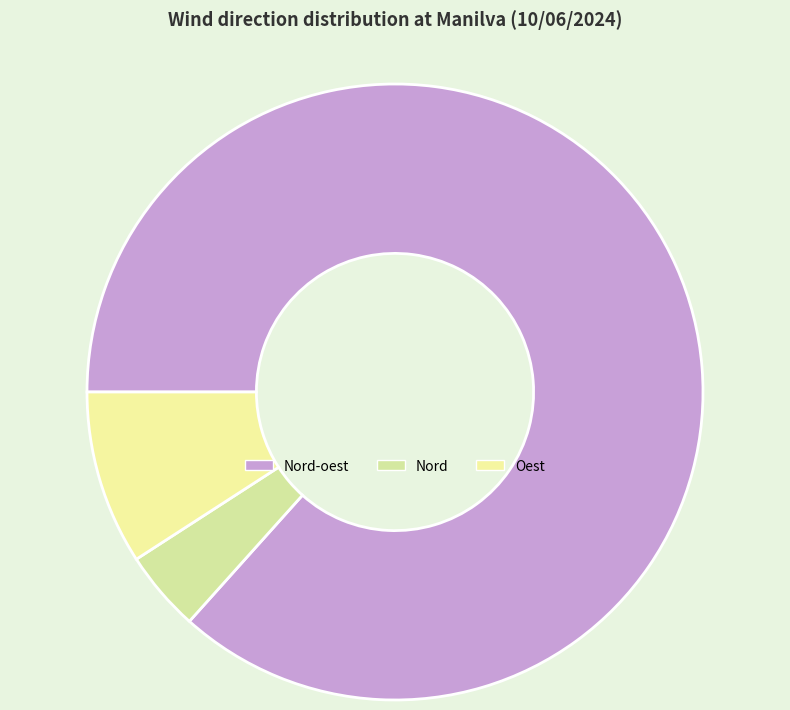

What percentage is the Nord slice, to the nearest percent?

4%